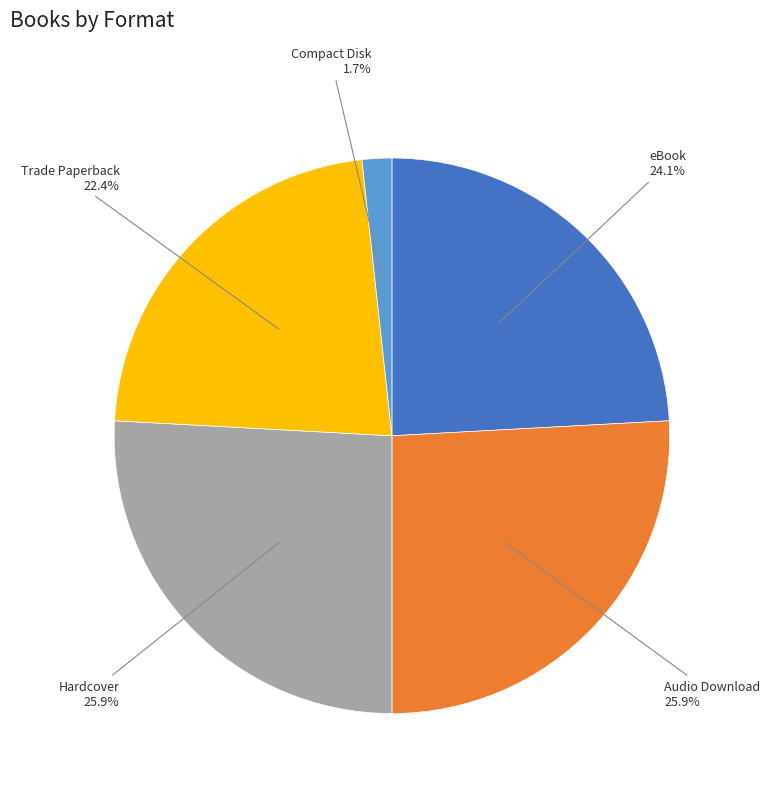

To the nearest percent, what percentage of the pie is Audio Download?

26%